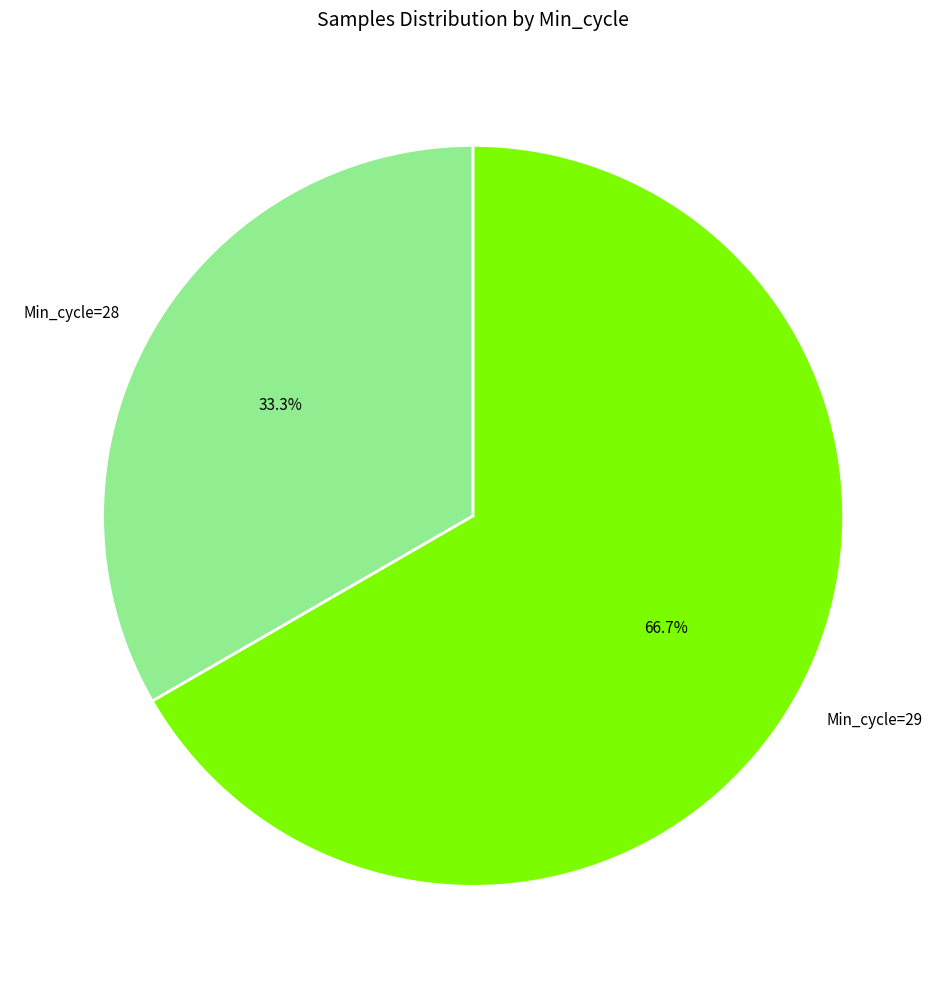

What portion of the pie excludes Min_cycle=29?

33.3%